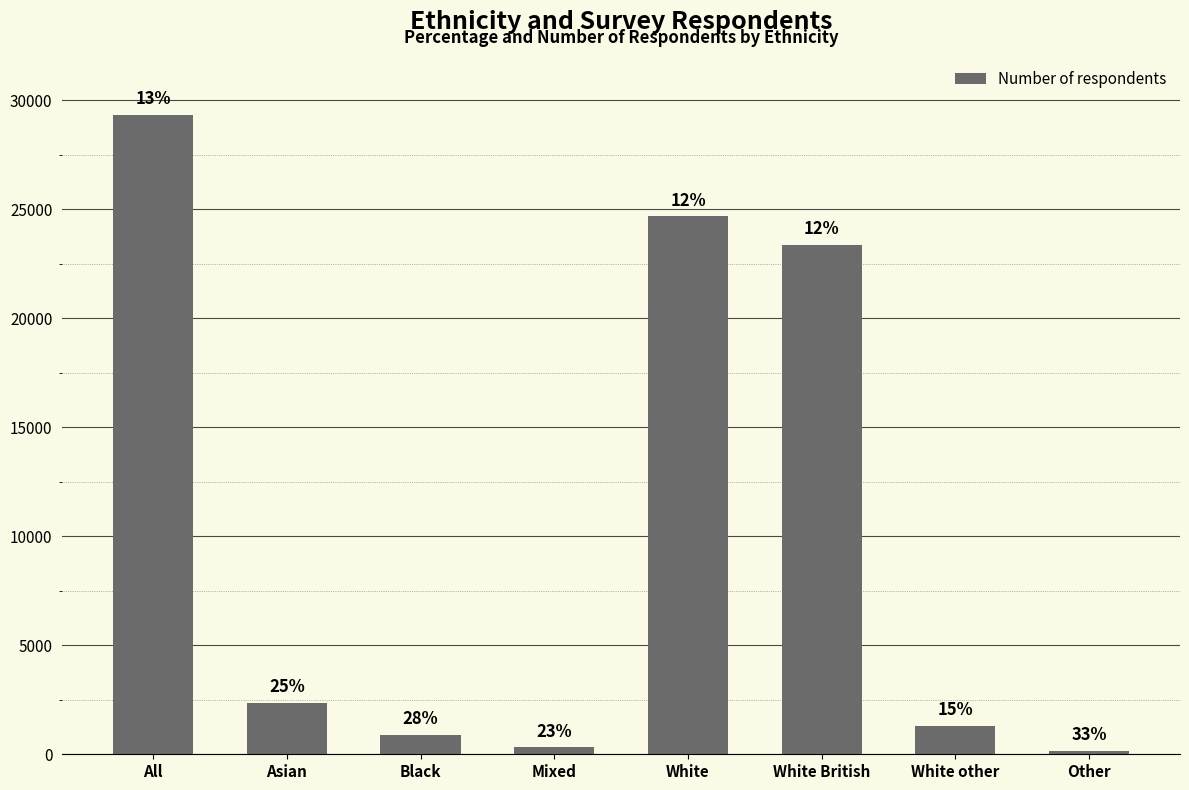

What is the sum of the values at White other and White British?

24681